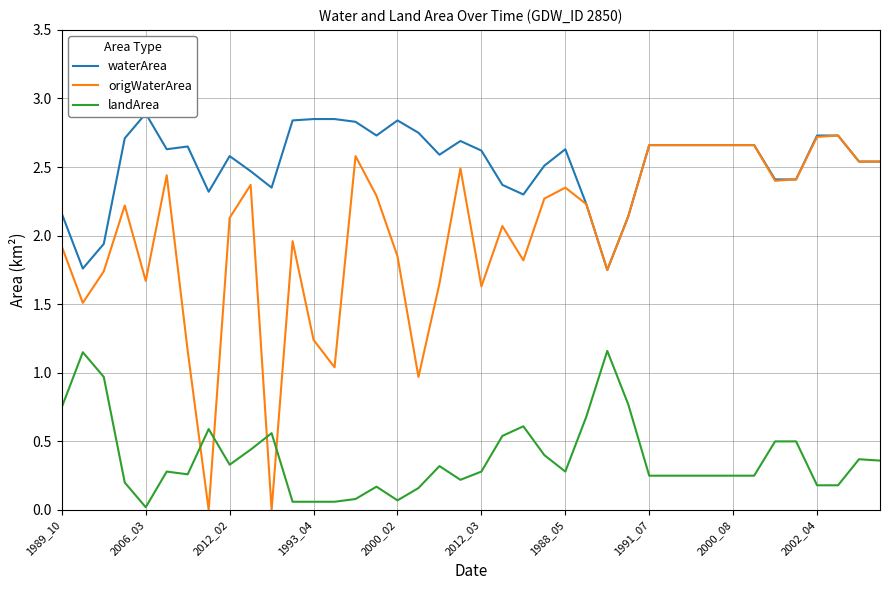

What is the difference between the second highest and minimum values in the origWaterArea series?

2.7